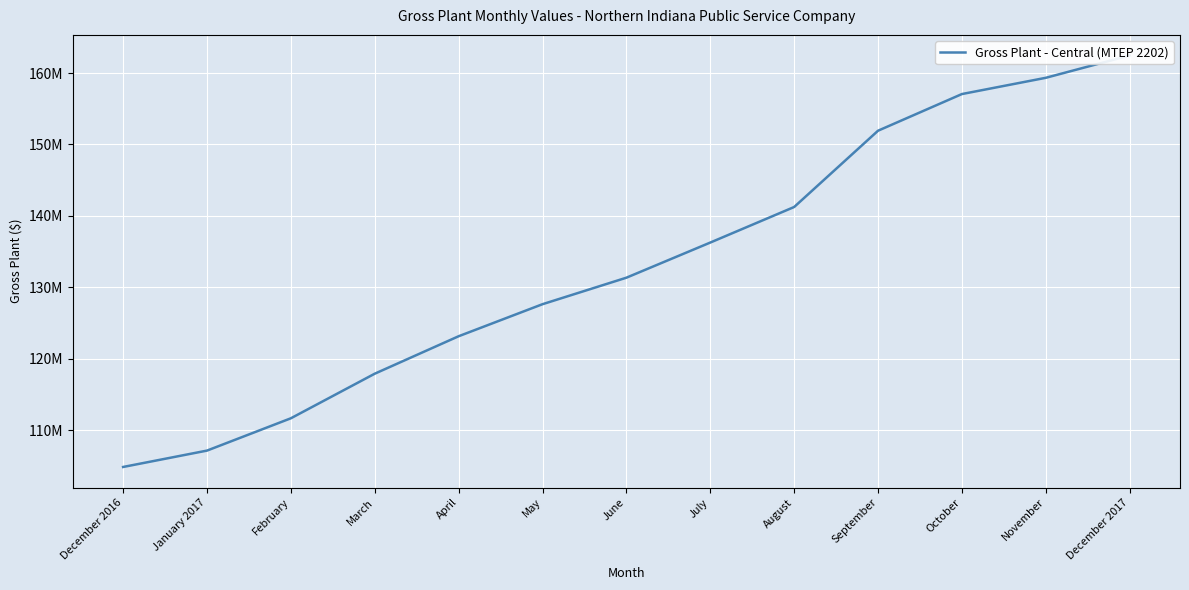

What is the difference between the second highest and minimum values?

54509089